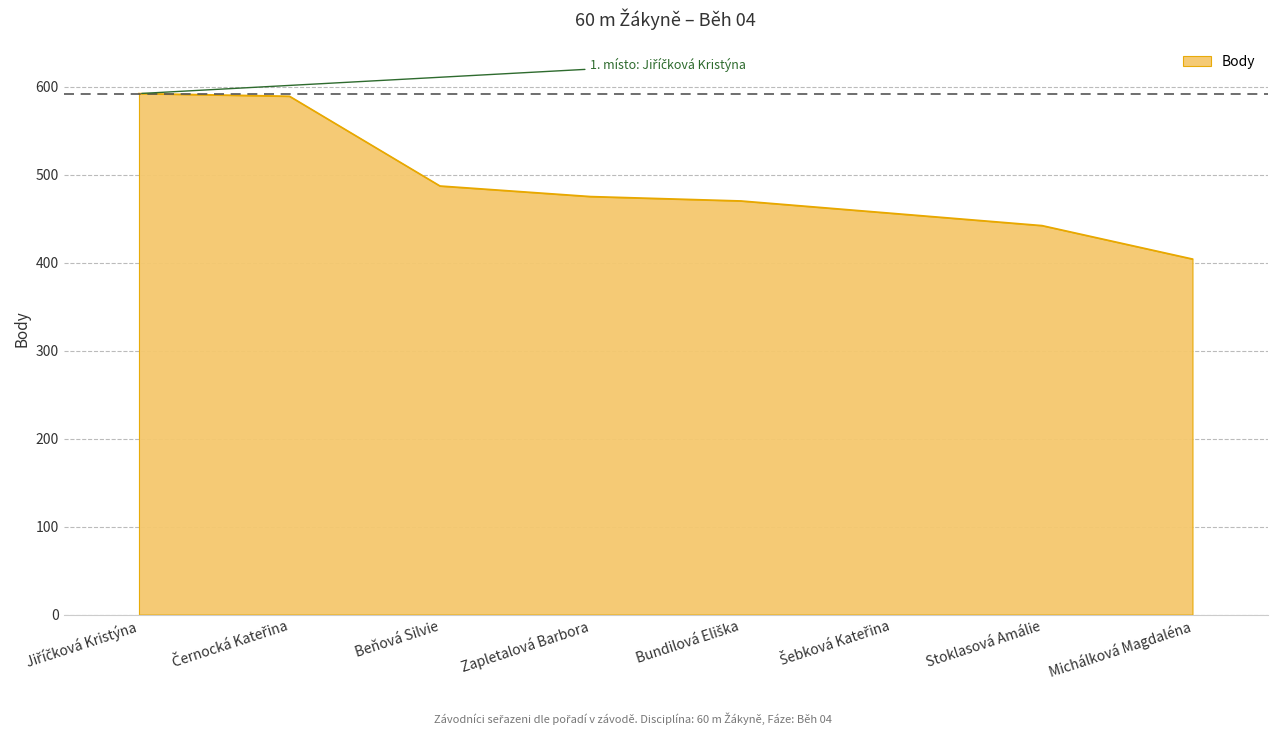

What is the maximum value shown in the chart?

592